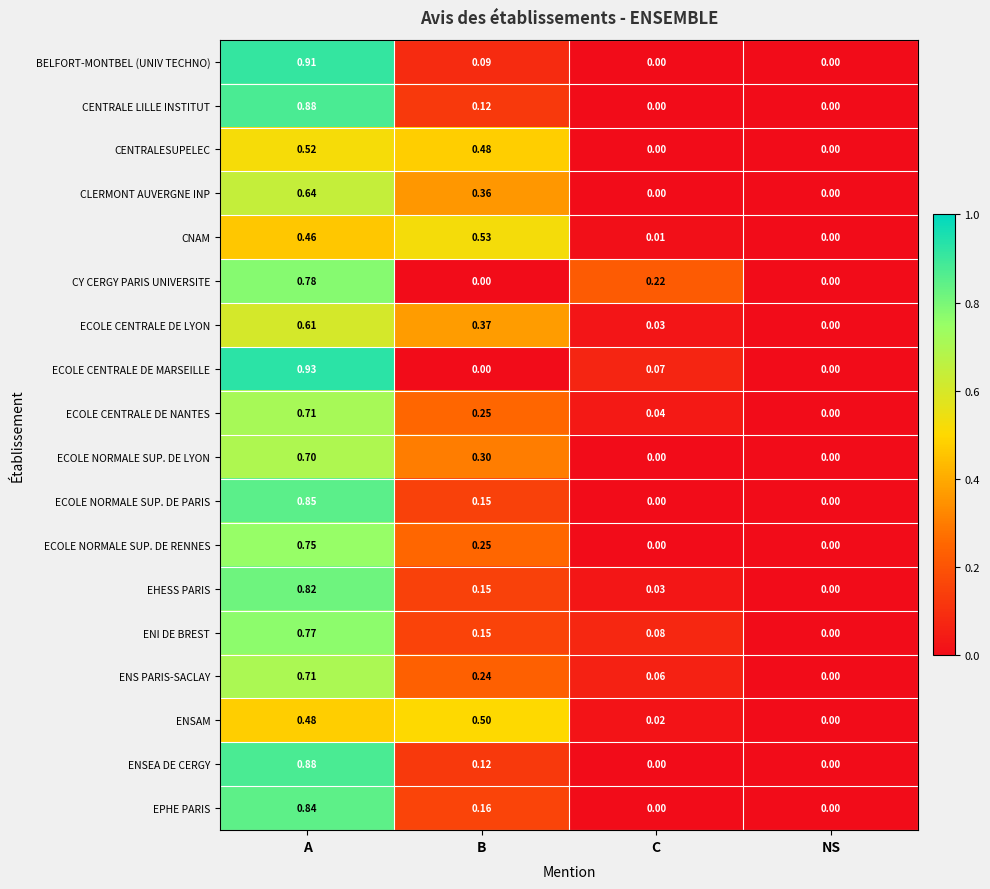

Which series has the widest spread of values?

ECOLE CENTRALE DE MARSEILLE